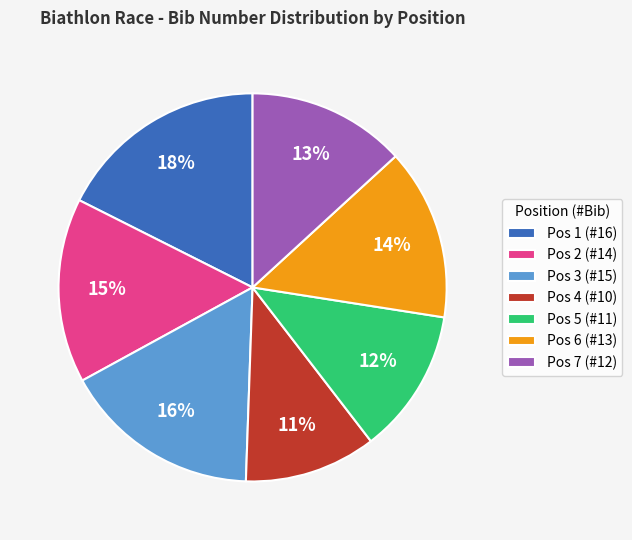

Is it true that Pos 7 (#12) is 4% of the pie?

False